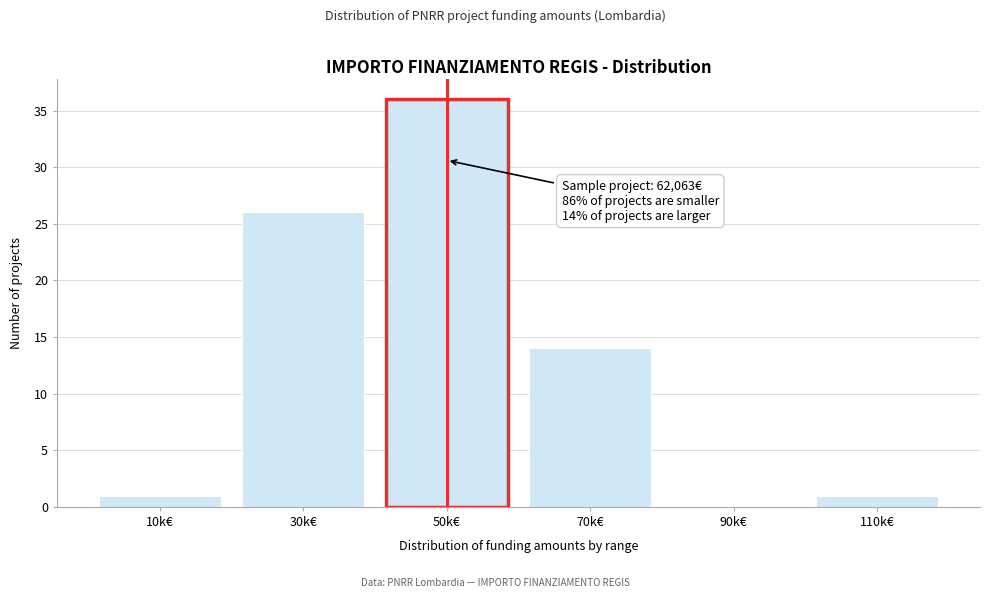

Reading left to right, list all the values displayed in this chart.

10k€=1	30k€=26	50k€=36	70k€=14	90k€=0	110k€=1